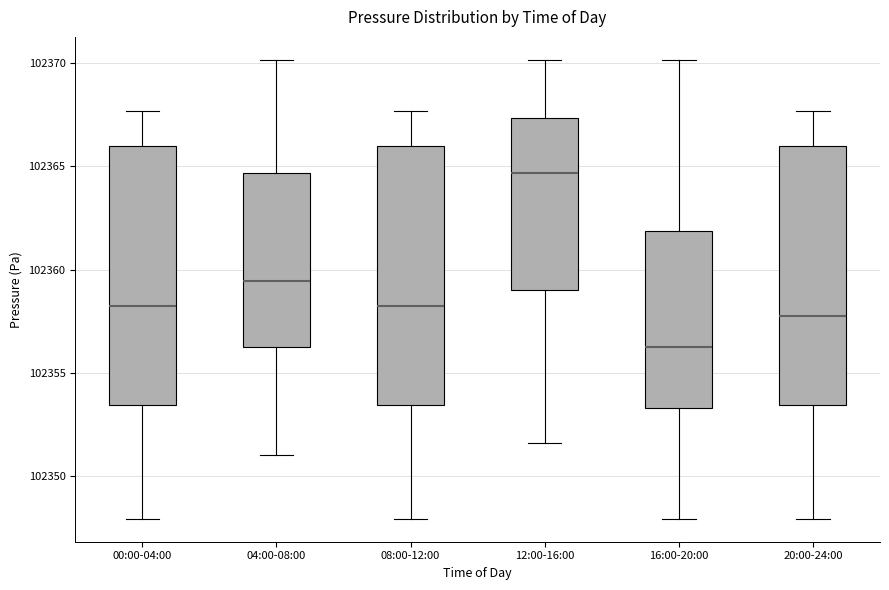

Reading left to right, transcribe this box plot: for each box, give where its median line is, the range the box spans, and where its two whiskers end, as read against the y-axis. The values are not printed on the chart, so give them approximately, as read against the axis.

00:00-04:00: median 102358.5, box 102353.5 to 102366.0, whiskers 102348.0 to 102367.5
04:00-08:00: median 102359.5, box 102356.5 to 102364.5, whiskers 102351.0 to 102370.0
08:00-12:00: median 102358.5, box 102353.5 to 102366.0, whiskers 102348.0 to 102367.5
12:00-16:00: median 102364.5, box 102359.0 to 102367.5, whiskers 102351.5 to 102370.0
16:00-20:00: median 102356.5, box 102353.5 to 102362.0, whiskers 102348.0 to 102370.0
20:00-24:00: median 102358.0, box 102353.5 to 102366.0, whiskers 102348.0 to 102367.5